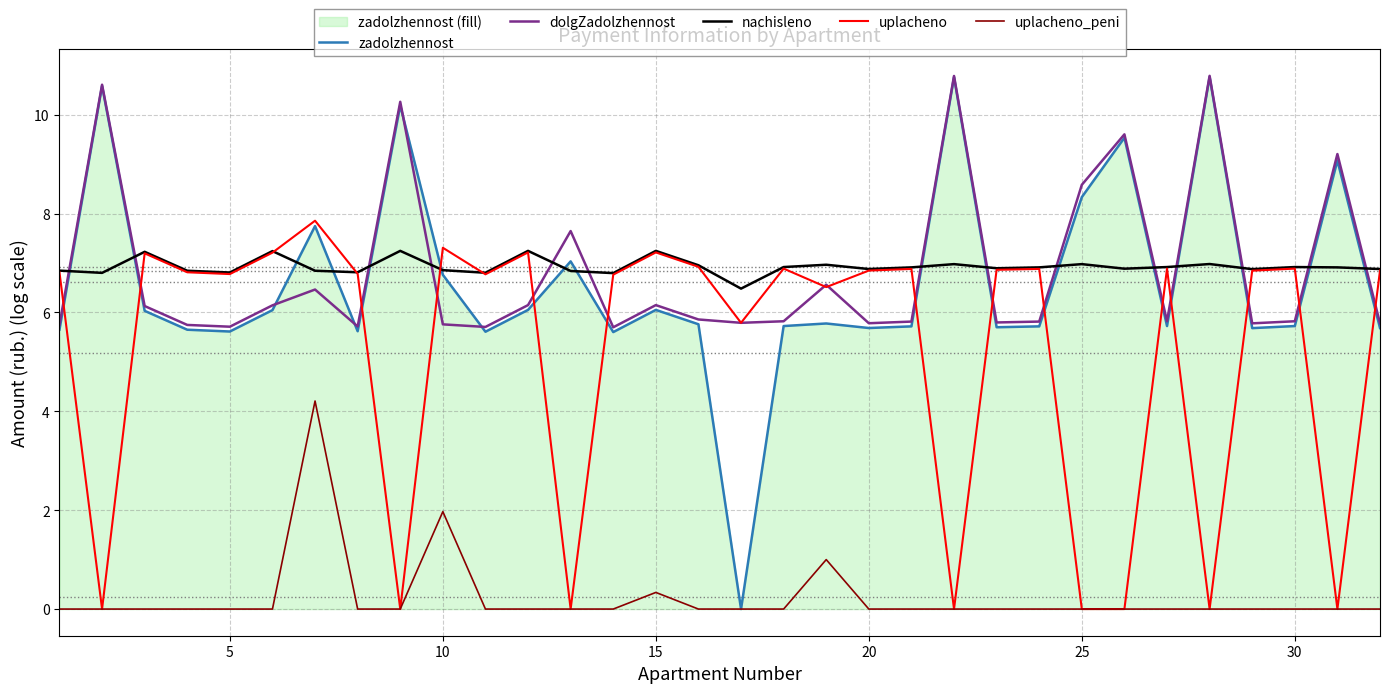

Which series has the widest spread of values?

zadolzhennost